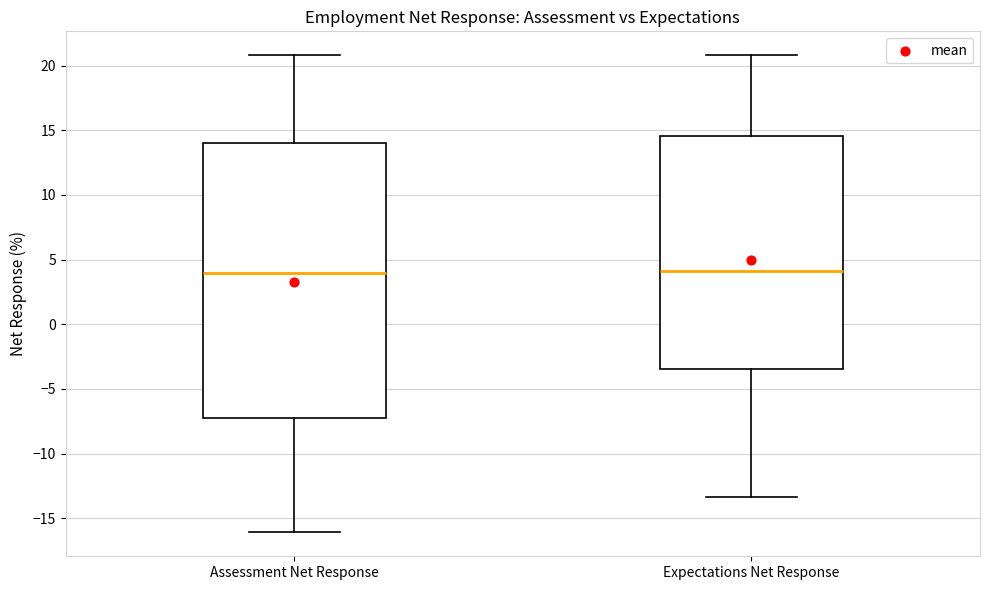

Reading left to right, read every box against the y-axis: the position of its median line, the range the box covers, and the ends of its whiskers. The values are not printed on the chart, so give them approximately, as read against the axis.

Assessment Net Response: median 4.0, box -7.0 to 14.0, whiskers -16.0 to 21.0
Expectations Net Response: median 4.0, box -3.5 to 14.5, whiskers -13.5 to 21.0